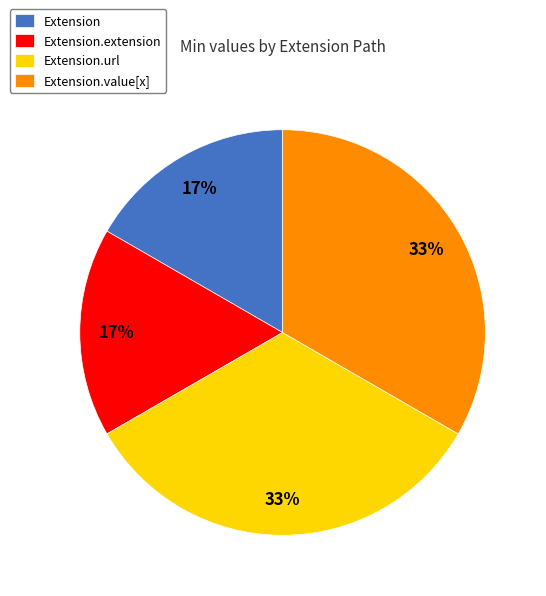

The Extension.value[x] slice represents 28% of the pie. True or false?

False